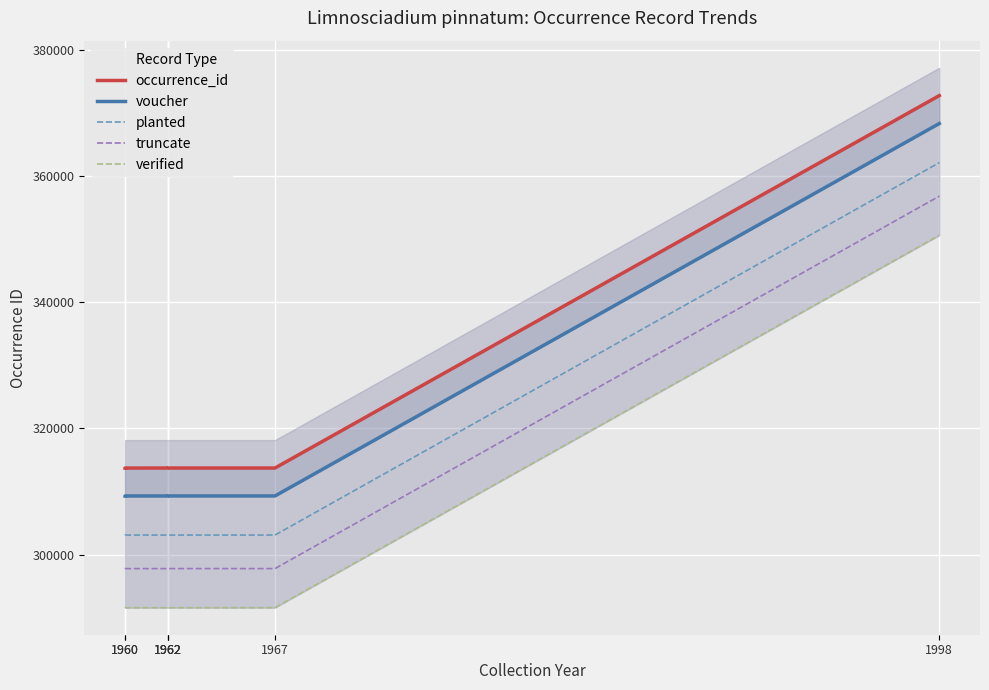

True or false: occurrence_id and truncate intersect in this chart.

False